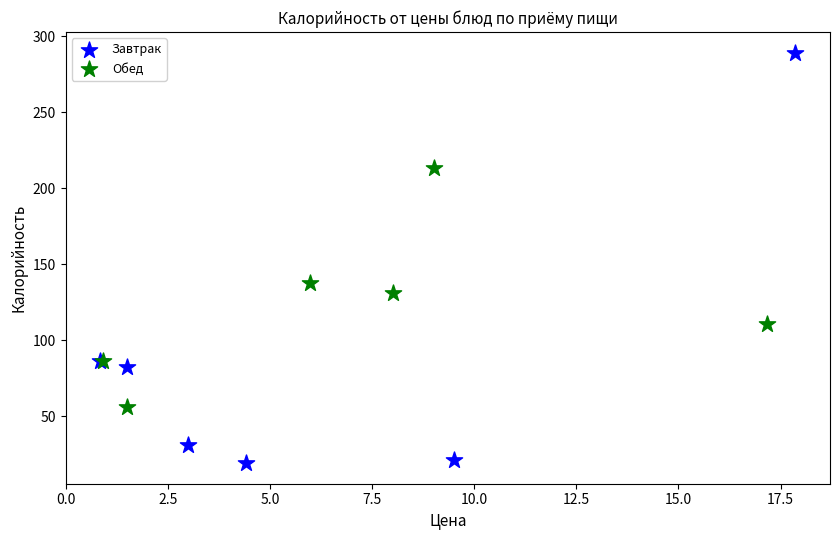

Which series reaches the minimum Y coordinate?

Завтрак